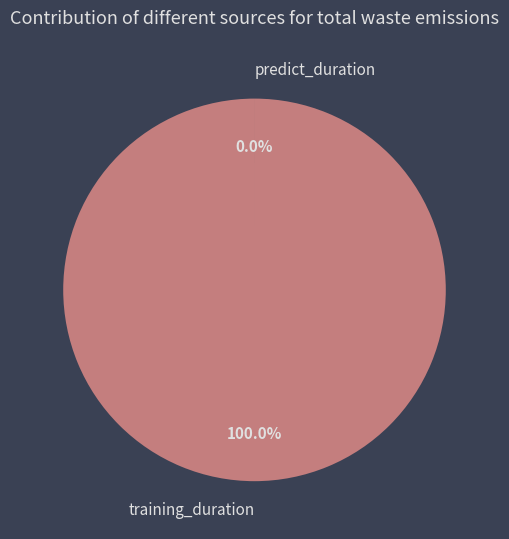

Count the number of slices in the pie.

2